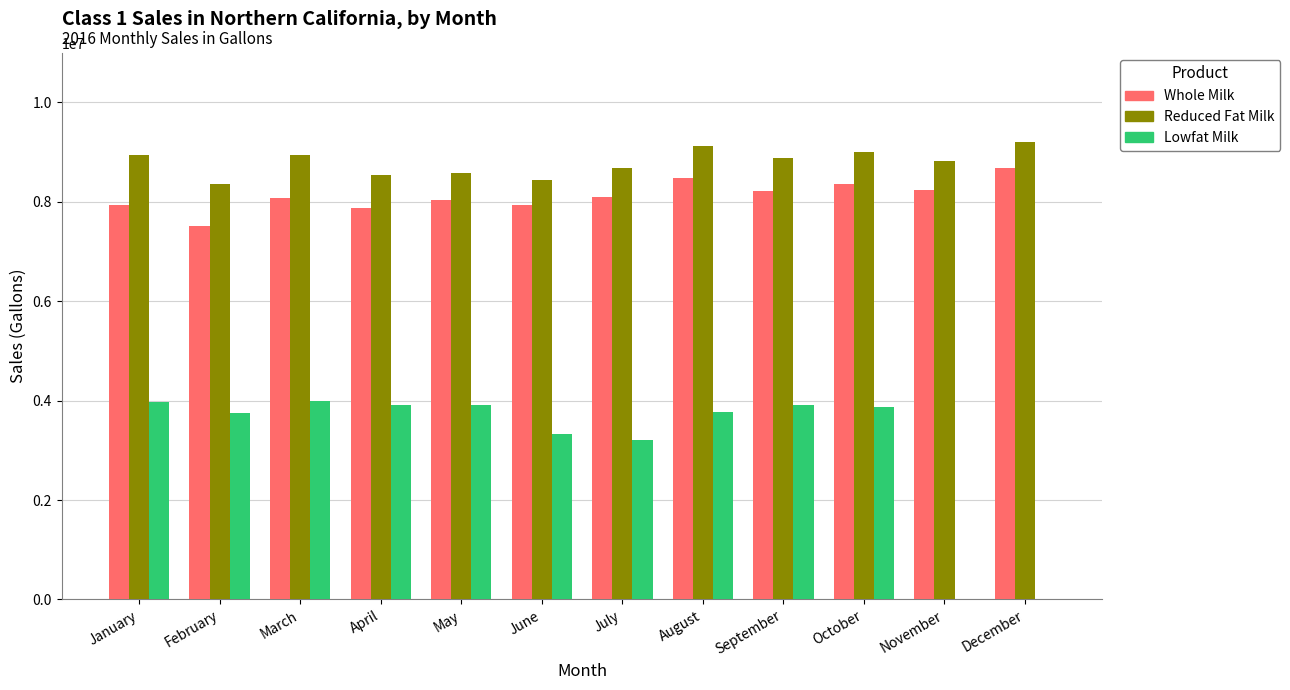

What is the total value across all series at November?

17068011